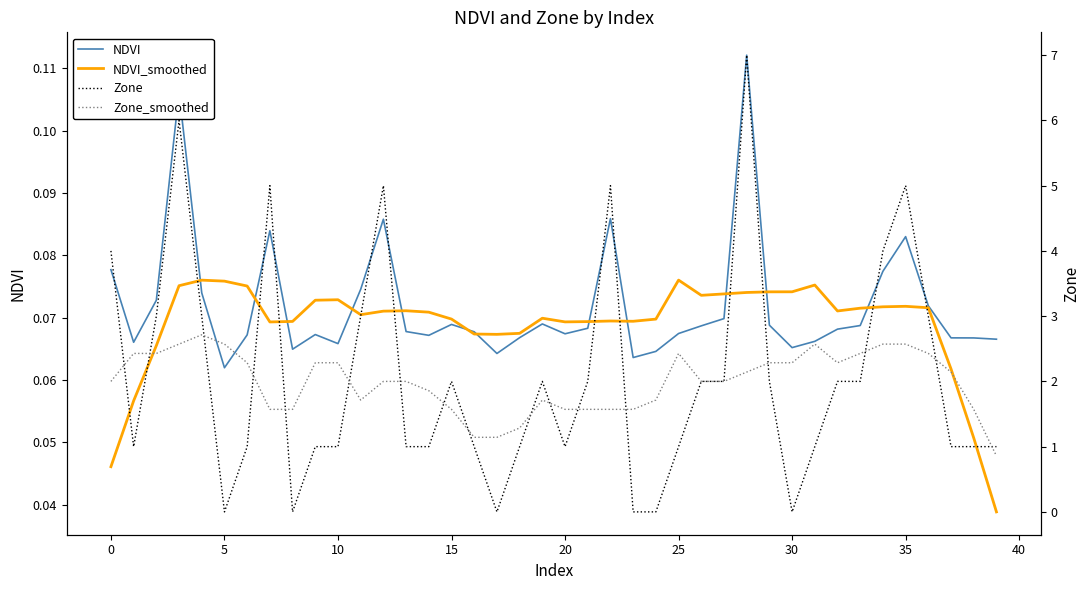

True or false: Zone and Zone_smoothed intersect in this chart.

True